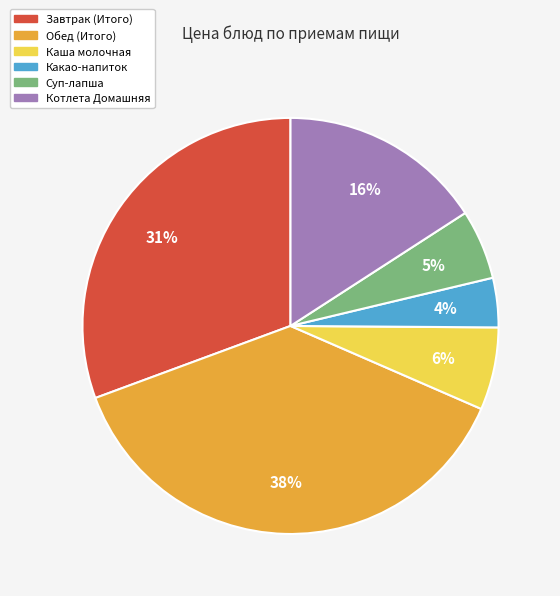

To the nearest percent, what is the difference between the largest and smallest slice percentages?

34%